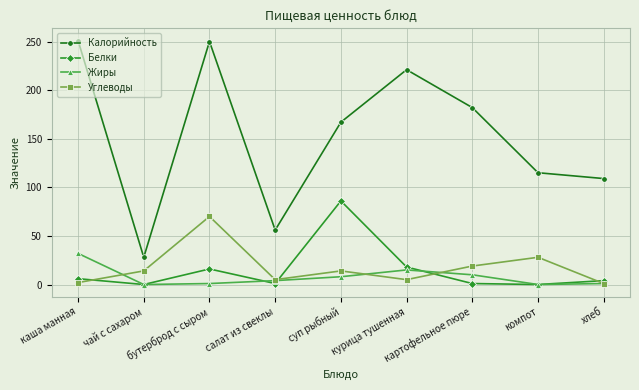

At which label is Жиры closest to 16?

курица тушенная